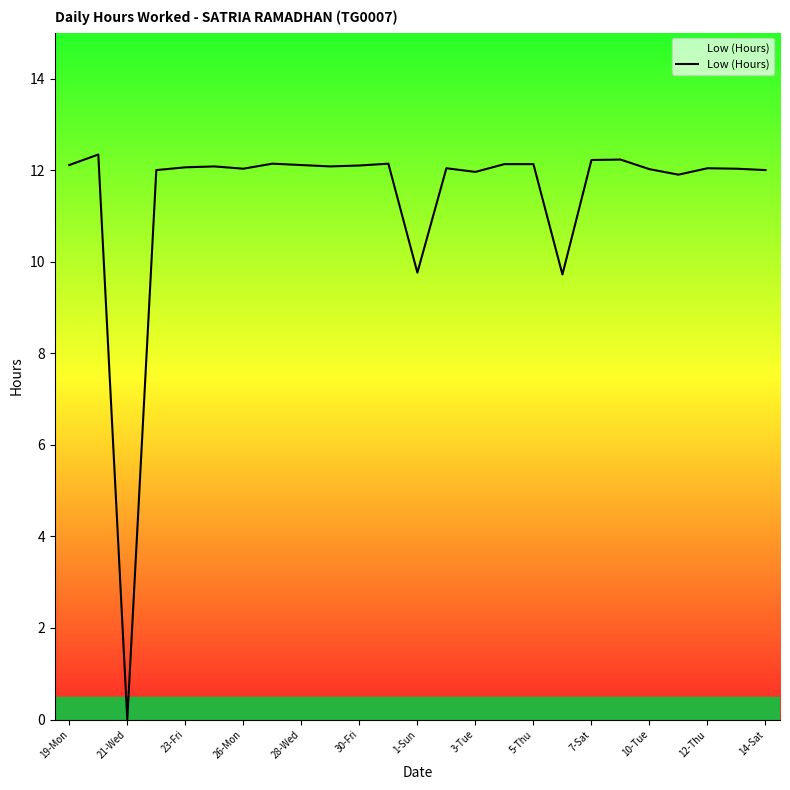

Which category has the lowest value across all series?

21-Wed